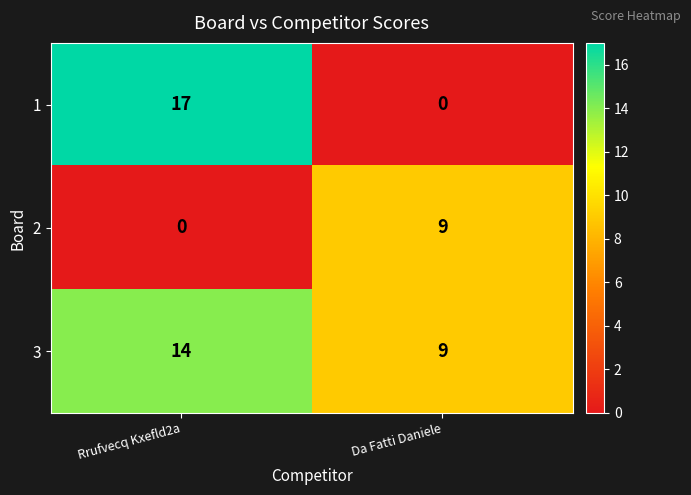

Where is 1 nearest to the value 8?

Da Fatti Daniele